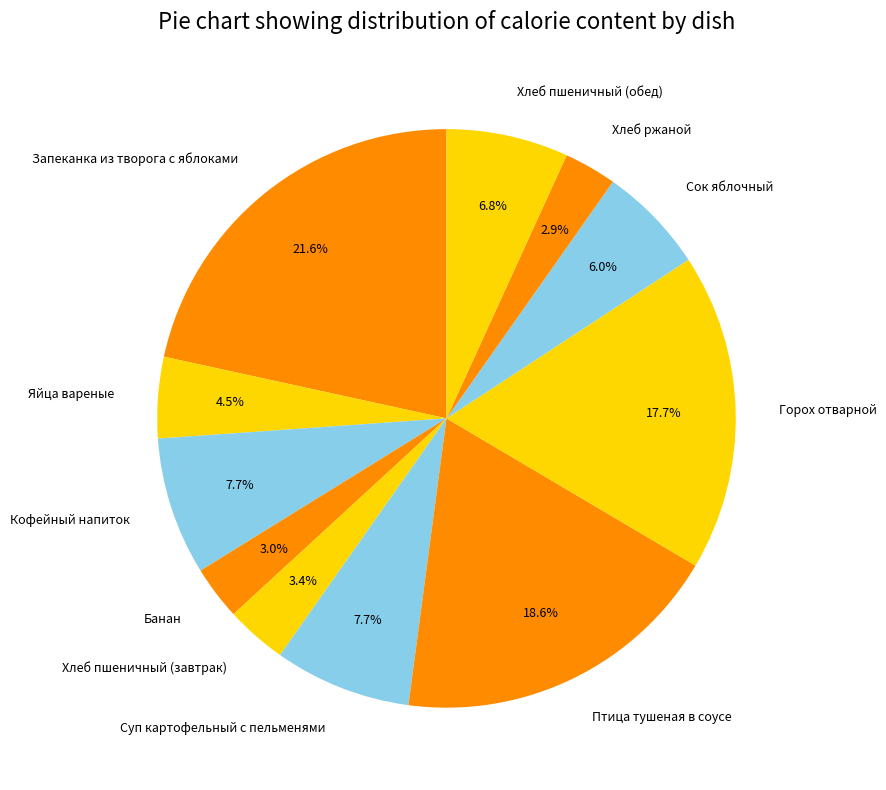

To the nearest percent, what is the average slice percentage?

9%